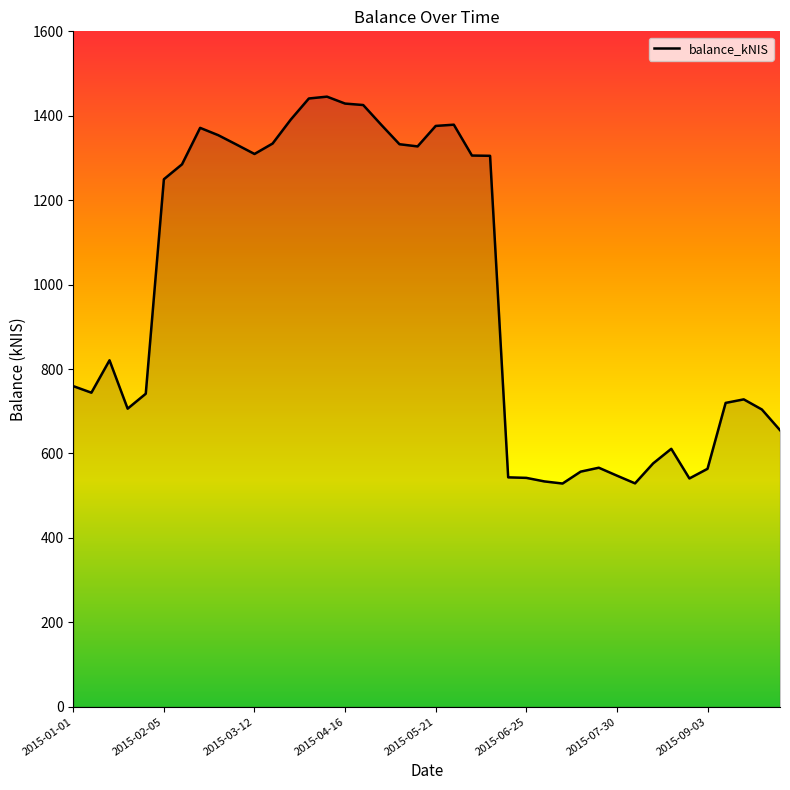

What is the greatest value displayed?

1445.3